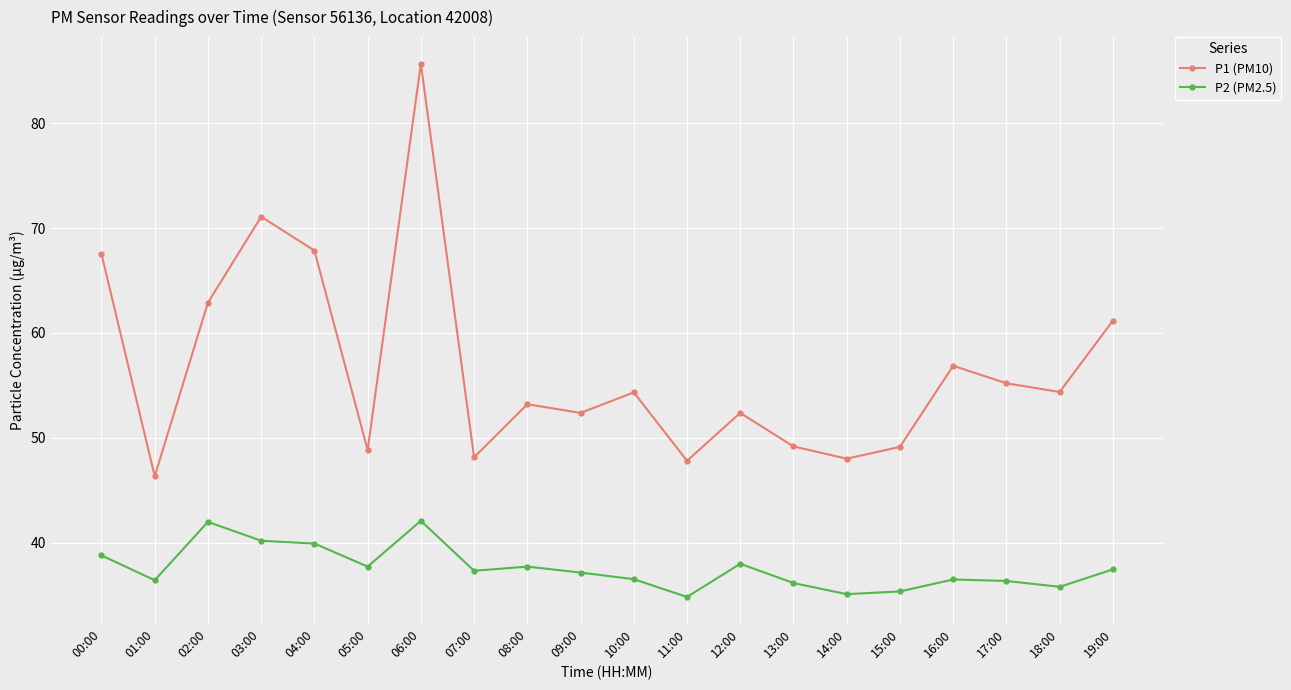

Is it true that P1 (PM10) equals 62.9 at 02:00?

True